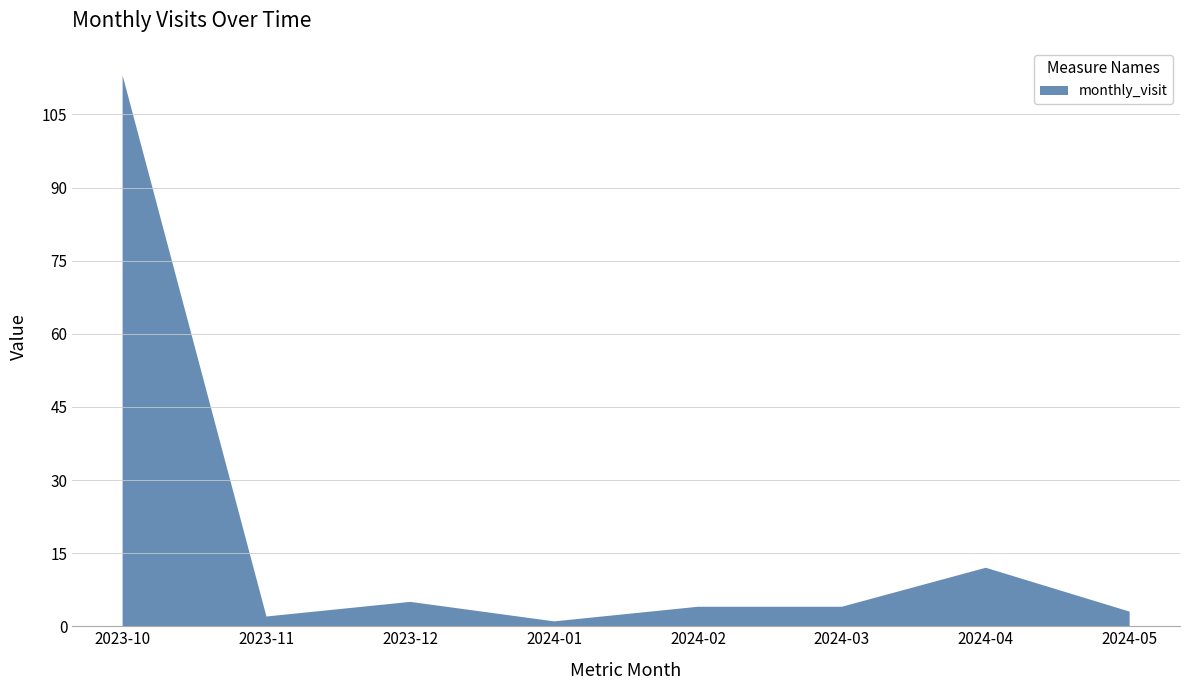

Reading right to left, what are all the values shown in this chart?

2024-05=3	2024-04=12	2024-03=4	2024-02=4	2024-01=1	2023-12=5	2023-11=2	2023-10=113